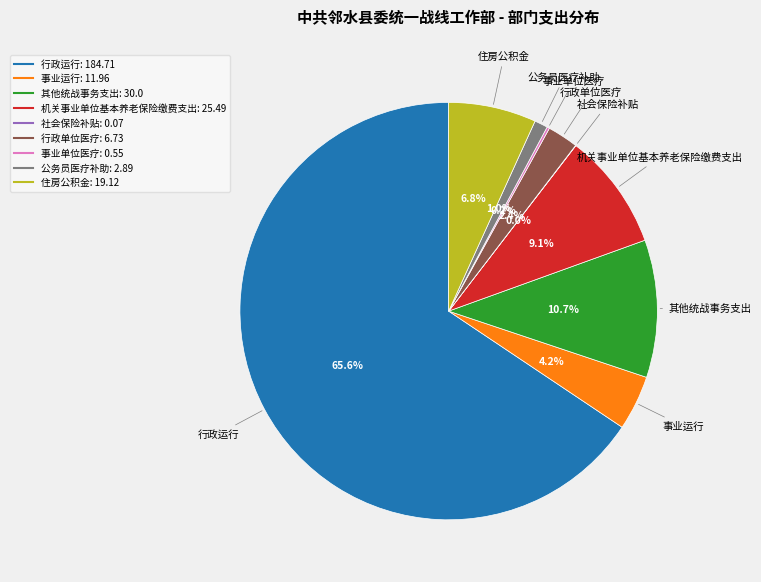

To the nearest percent, what is the difference between the 其他统战事务支出 and 行政单位医疗 slice percentages?

8%